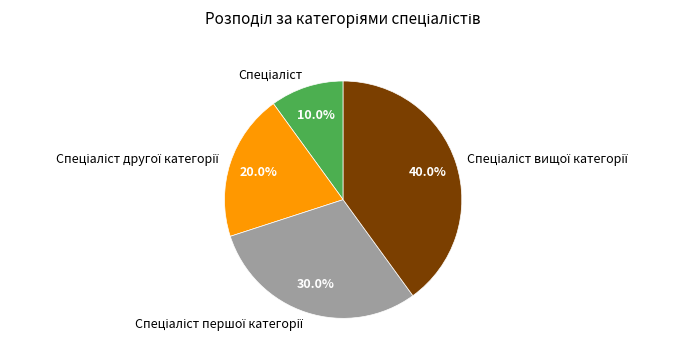

Is there any slice that represents more than half of the pie?

No